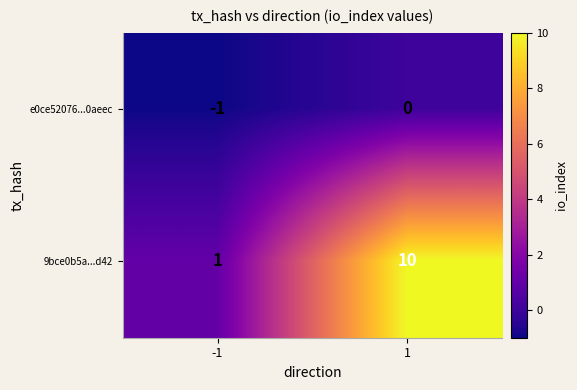

The value of e0ce52076...0aeec at 1 is 0. True or false?

True